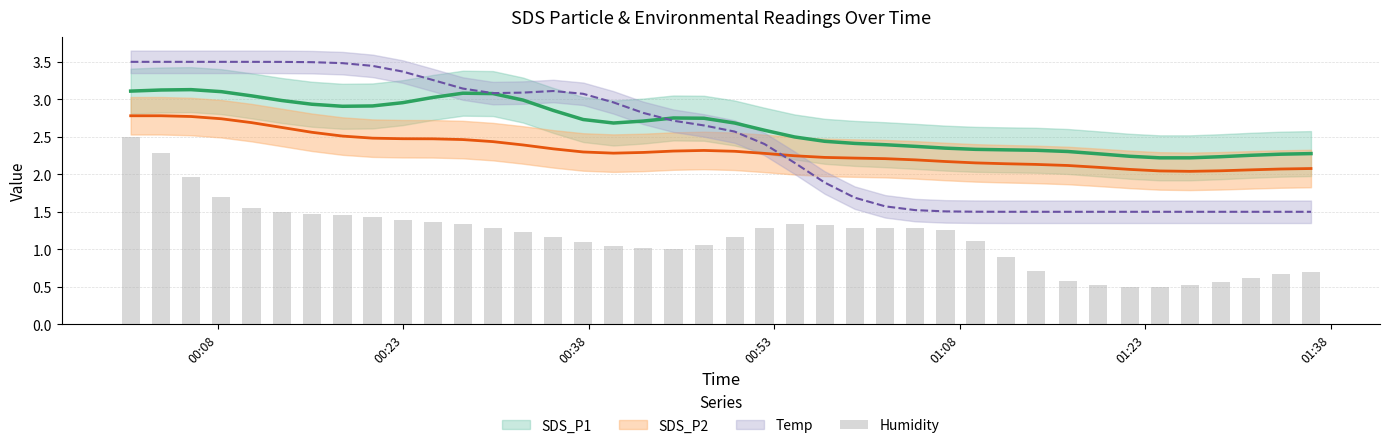

Reading left to right, list all the values displayed in this chart.

2.5	2.3	2.0	1.7	1.6	1.5	1.5	1.5	1.4	1.4	1.4	1.3	1.3	1.2	1.2	1.1	1.0	1.0	1.0	1.1	1.2	1.3	1.3	1.3	1.3	1.3	1.3	1.3	1.1	0.9	0.7	0.6	0.5	0.5	0.5	0.5	0.6	0.6	0.7	0.7